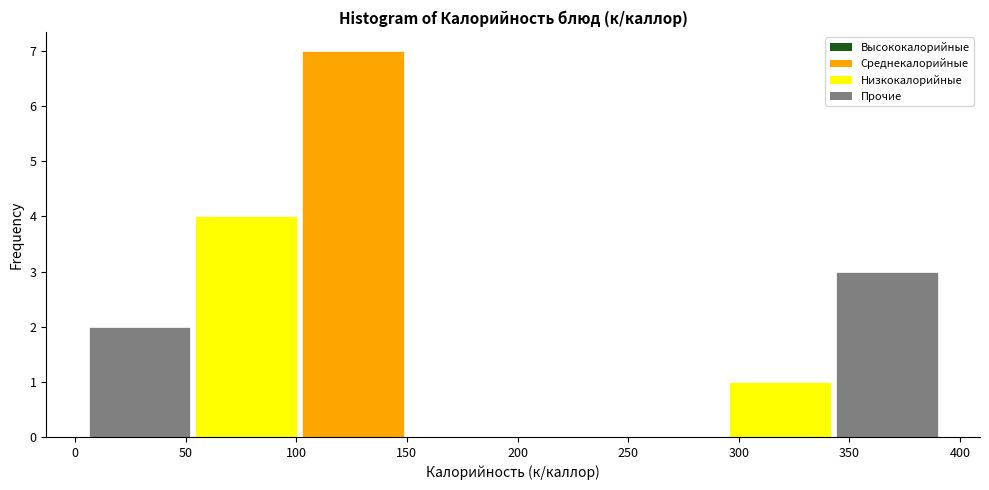

What is the height of the bar covering 295 to 345 on the x-axis? Neither the bar edges nor the heights are printed on the chart, so give them approximately, as read against the axes.

1